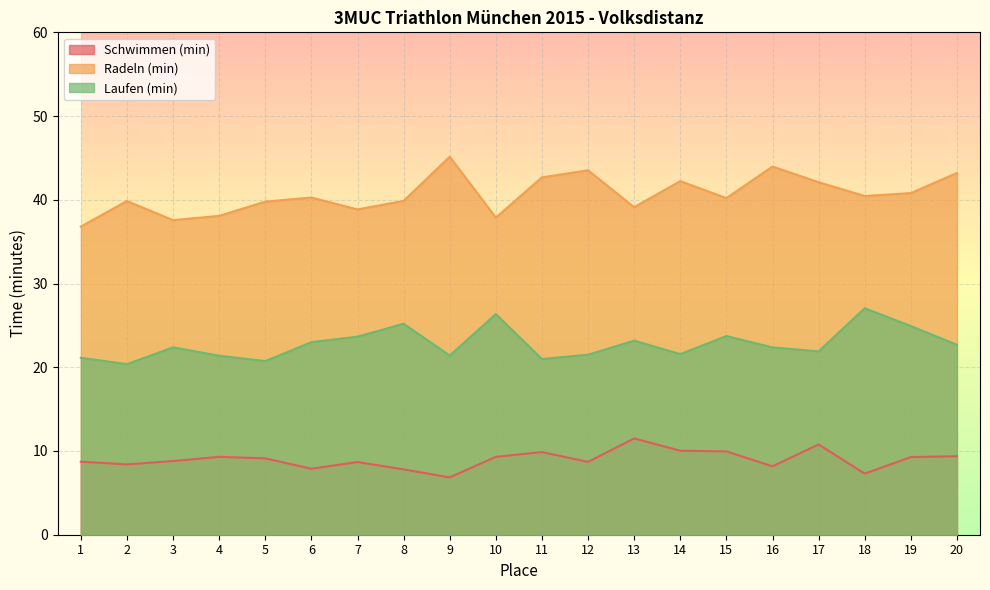

Which category has the highest value in the Radeln (min) series?

9